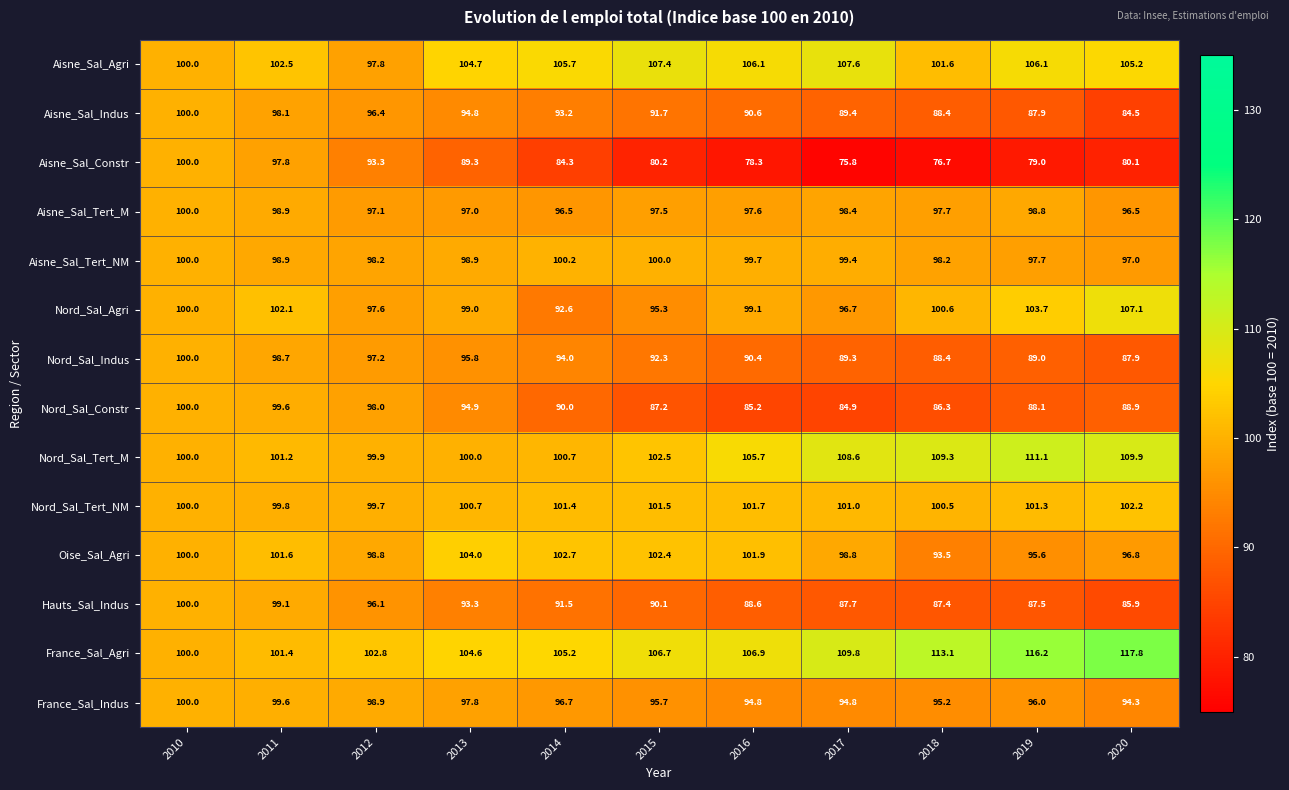

What is the average value of the Aisne_Sal_Indus series?

92.3